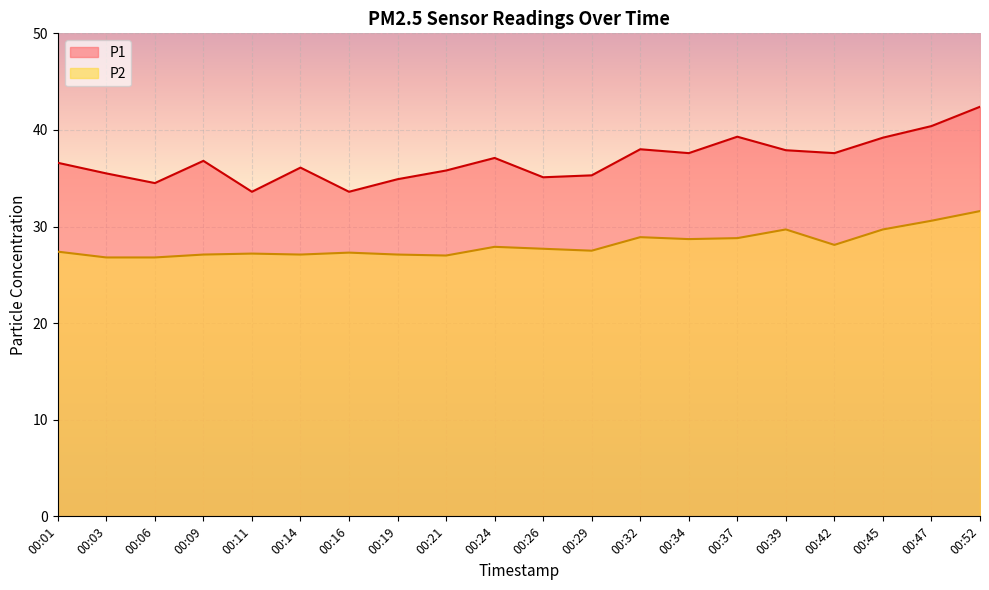

True or false: P1 has more than 0 interior local peaks.

True